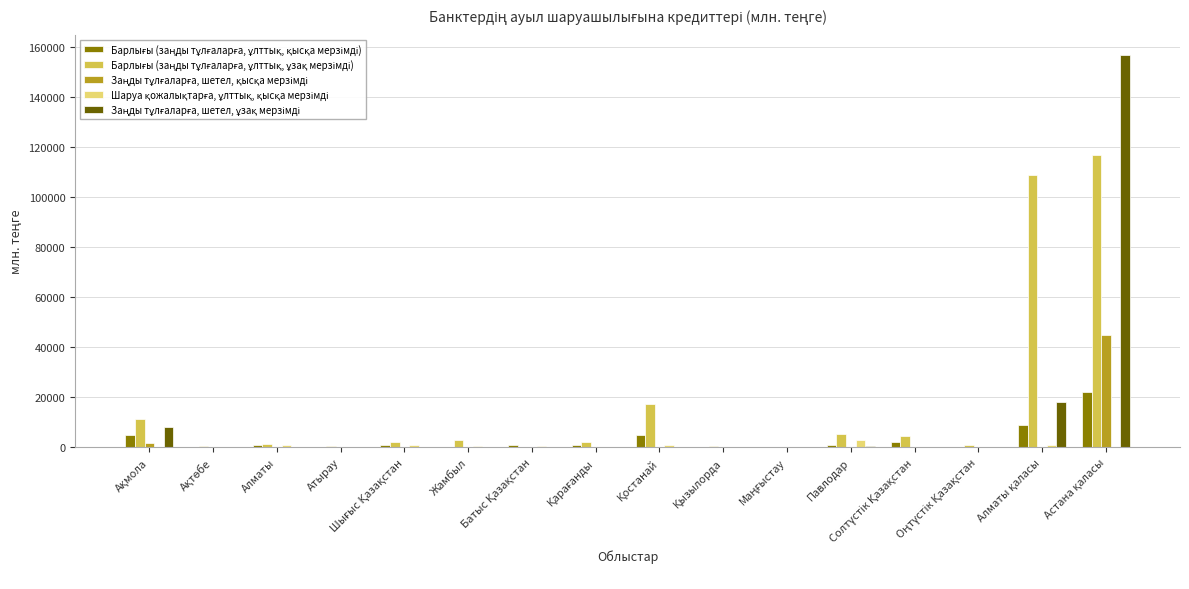

What is the maximum value shown in the chart?

157120.1